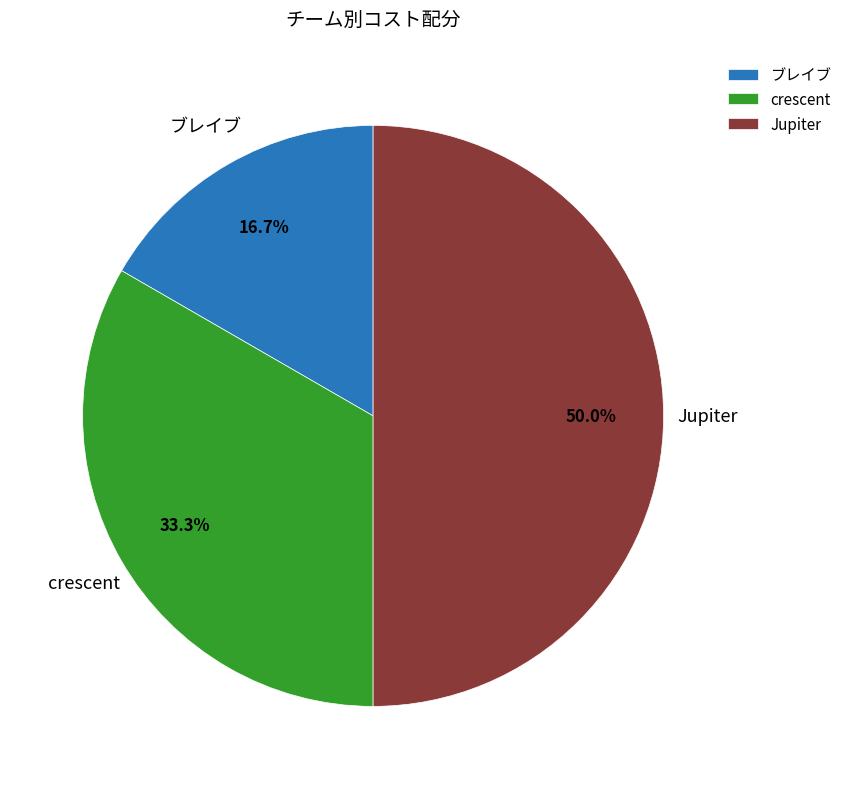

What is the total percentage of ブレイブ and crescent?

50.0%